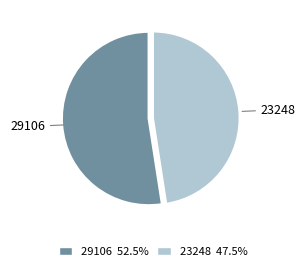

Rank the categories by value from highest to lowest.

29106, 23248